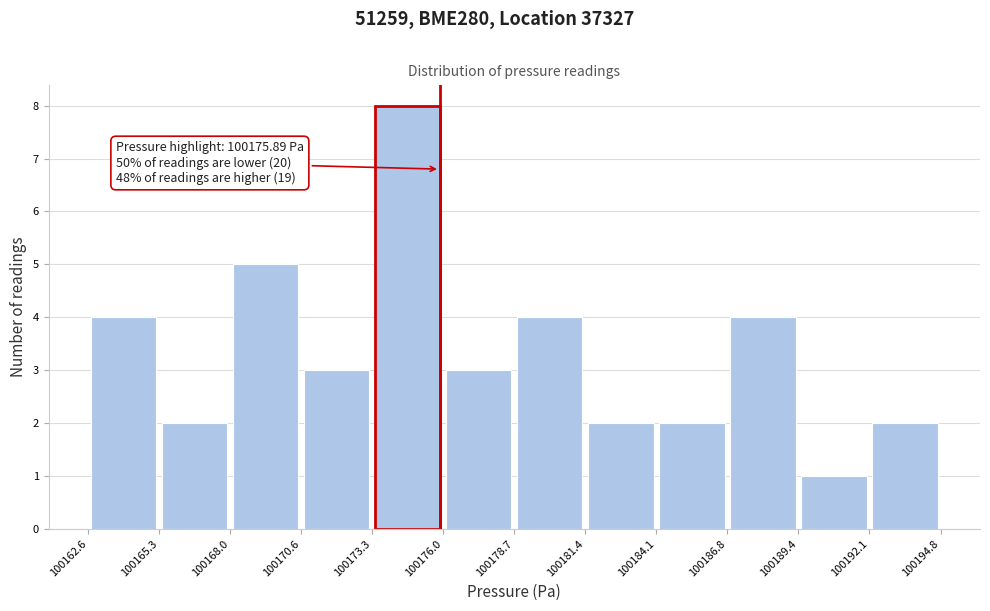

Over which range of the x-axis is the bar tallest?

100173.3 to 100176.0